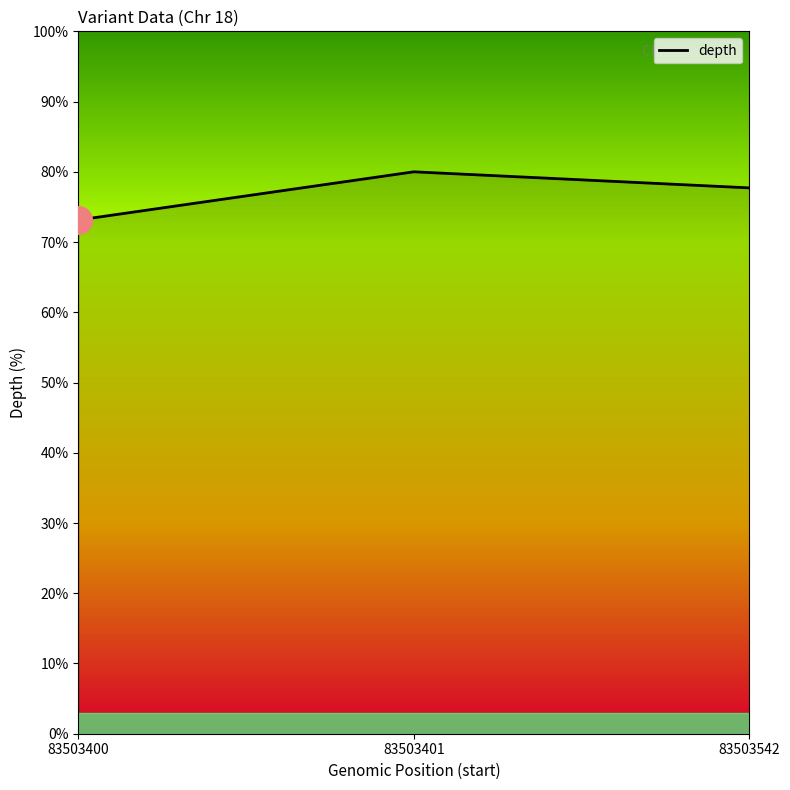

Between 83503400 and 83503542, which is larger?

83503542